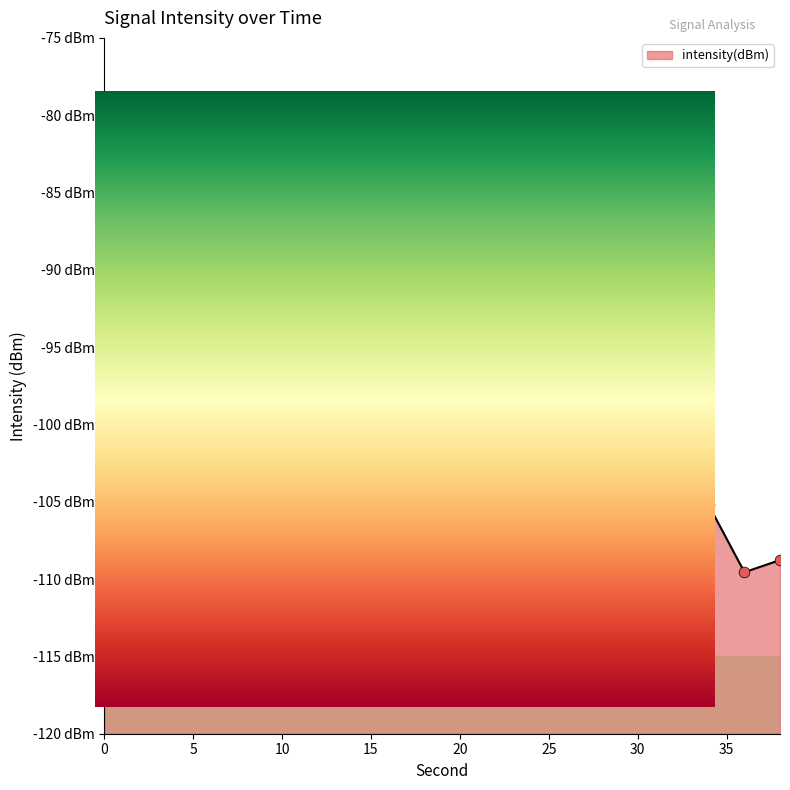

Between 2 and 26, which is larger?

2